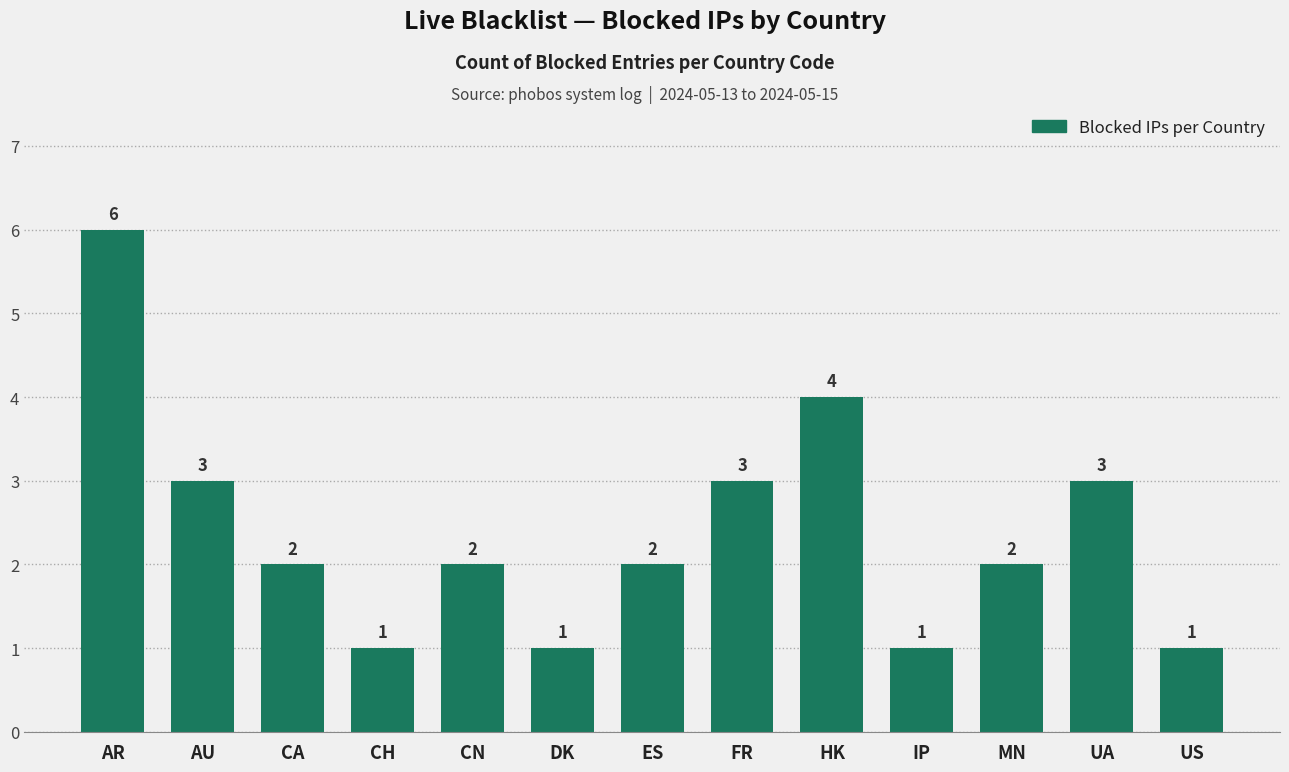

True or false: the data shows 1 at IP.

True